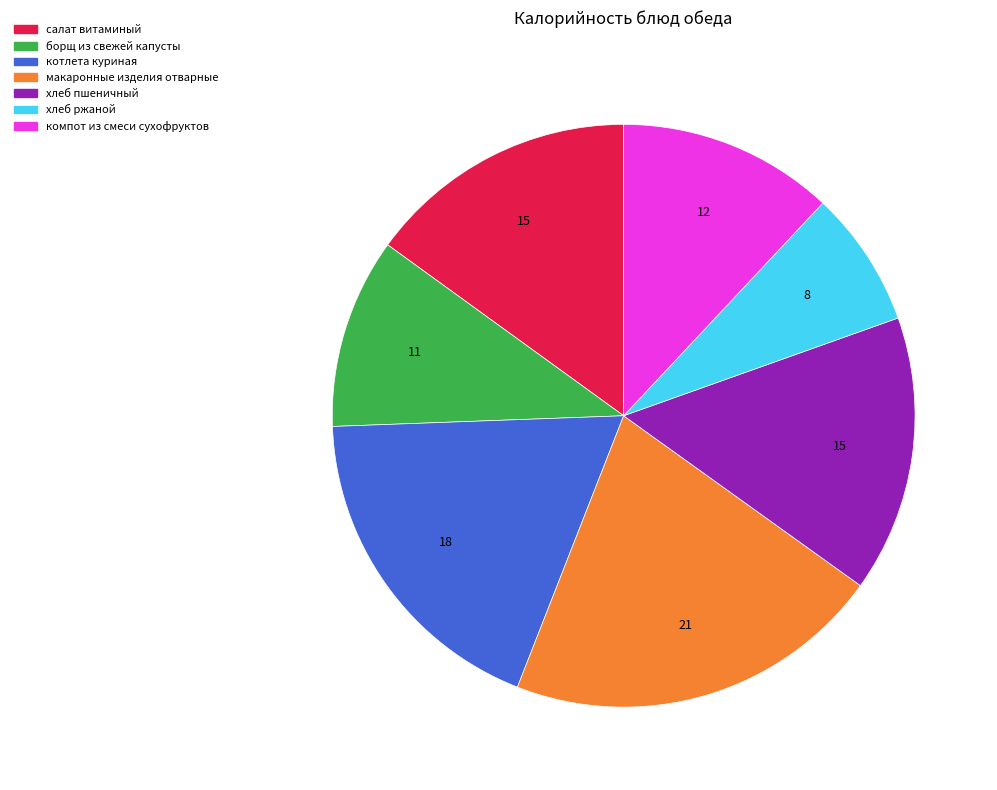

The макаронные изделия отварные slice represents 21% of the pie. True or false?

True